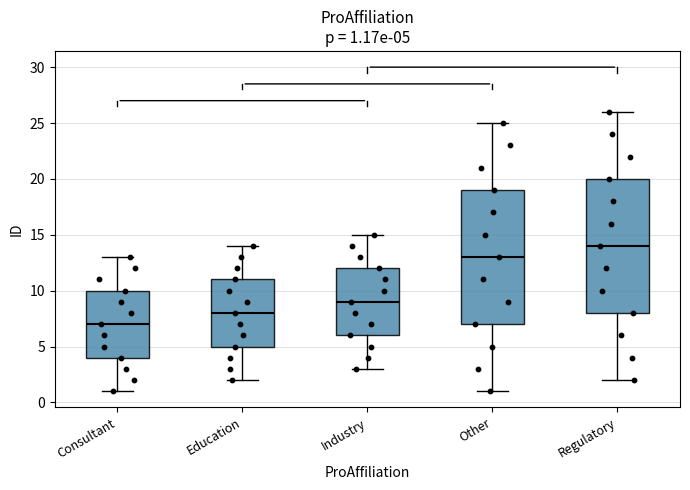

Which box has the highest median line?

Regulatory